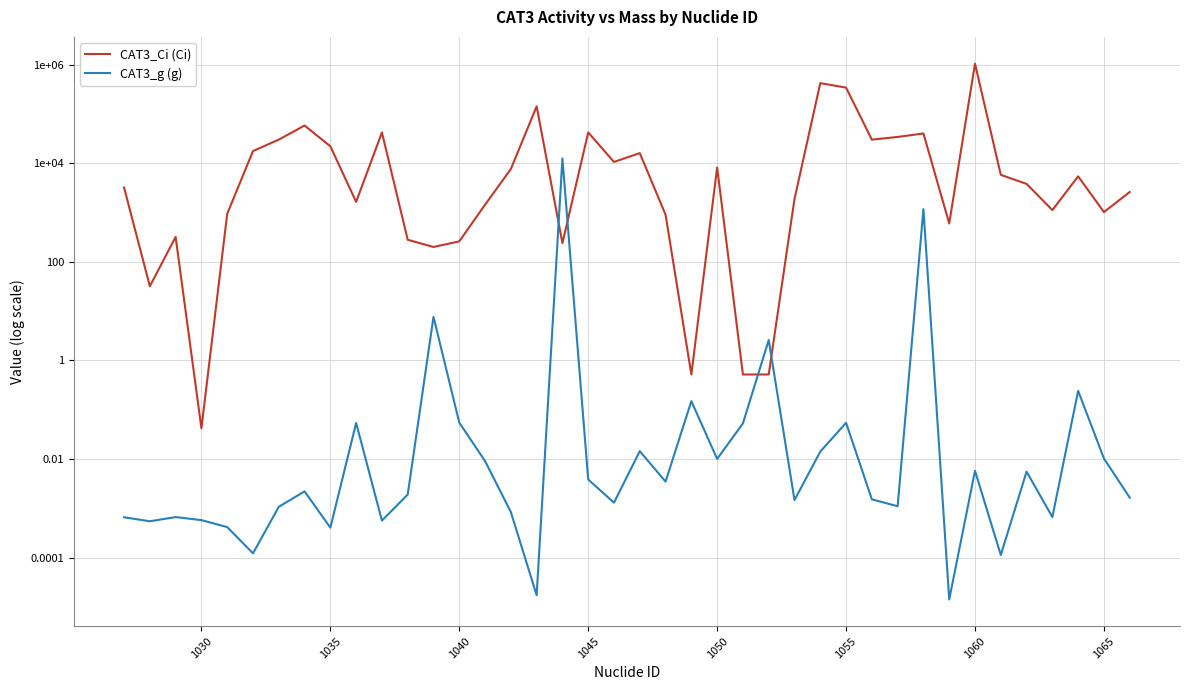

True or false: CAT3_Ci (Ci) has more than 0 points higher than both neighbors.

True